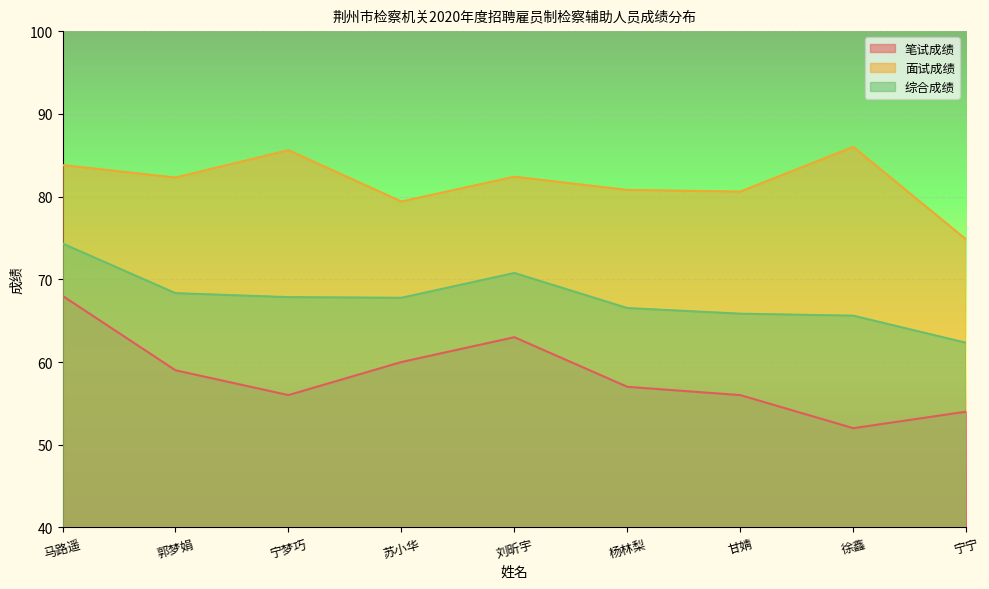

Reading left to right, extract all data points from this chart.

笔试成绩: 68.0	59.0	56.0	60.0	63.0	57.0	56.0	52.0	54.0
面试成绩: 83.8	82.3	85.6	79.4	82.4	80.8	80.6	86.0	74.8
综合成绩: 74.3	68.3	67.8	67.8	70.8	66.5	65.8	65.6	62.3